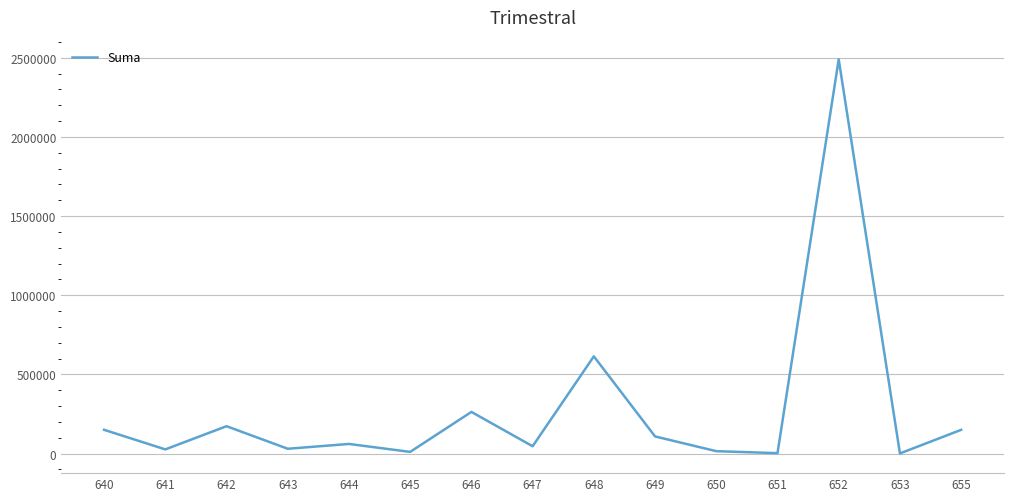

Read the value at 648.

614145.1